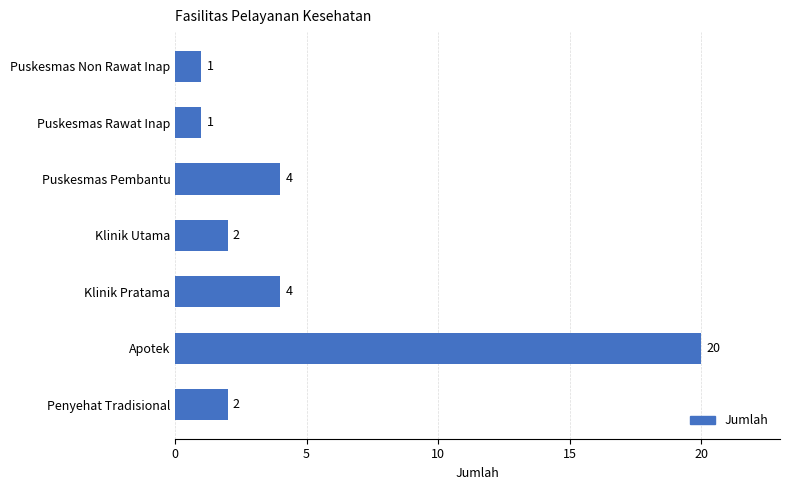

Is it true that the value at Puskesmas Non Rawat Inap is 1?

True